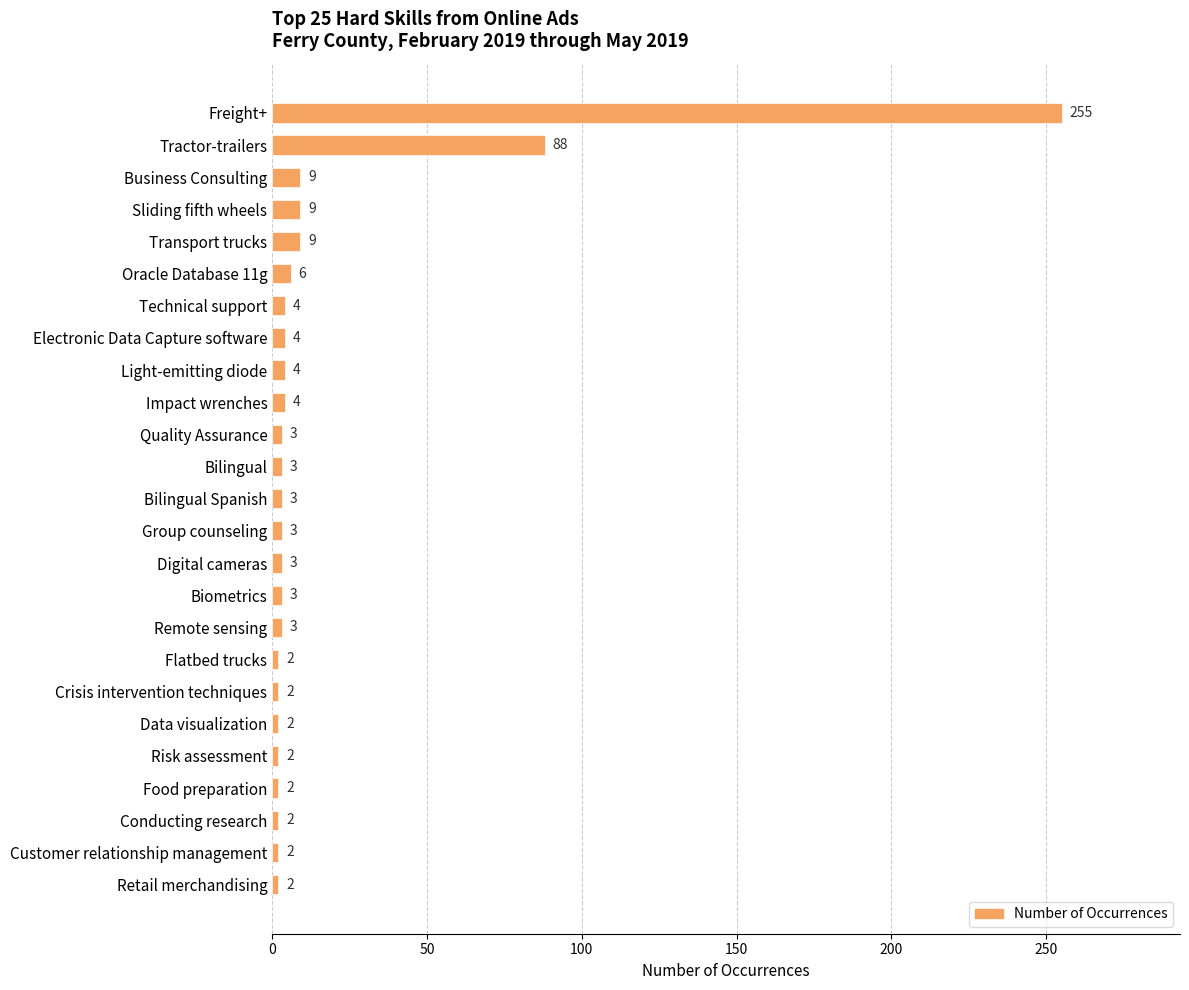

How many bars are there in total?

25